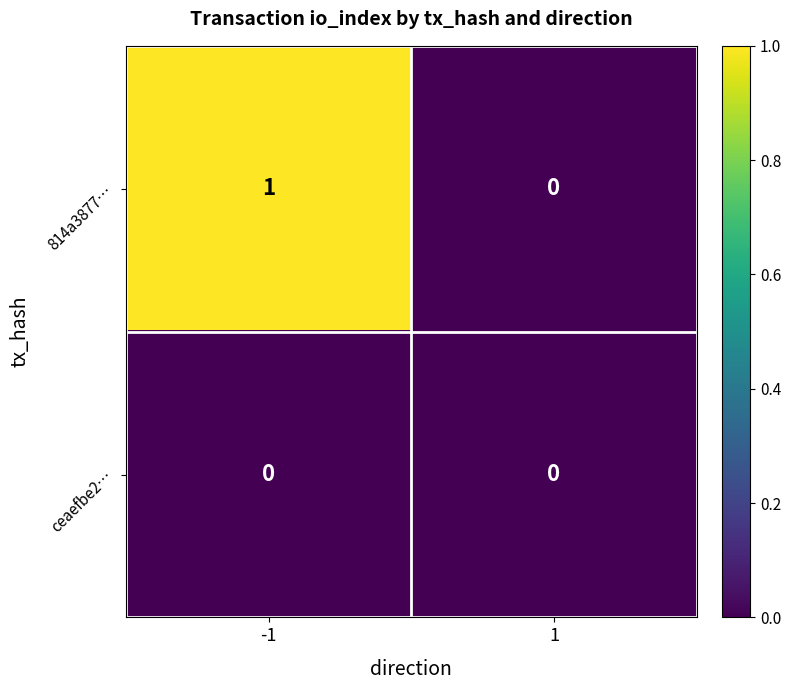

Reading left to right, transcribe all the data shown in this chart.

814a3877…: 1	0
ceaefbe2…: 0	0